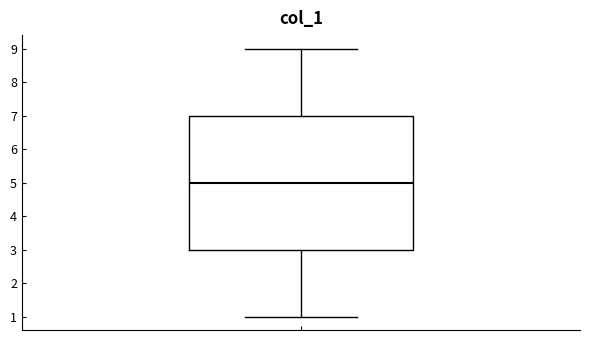

Where does the upper whisker of the box end on the y-axis? The values are not printed on the chart, so give them approximately, as read against the axis.

9